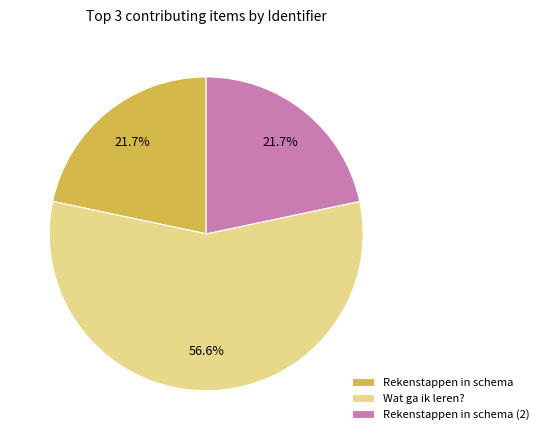

Combined, do Rekenstappen in schema (2) and Wat ga ik leren? account for over 50%?

Yes